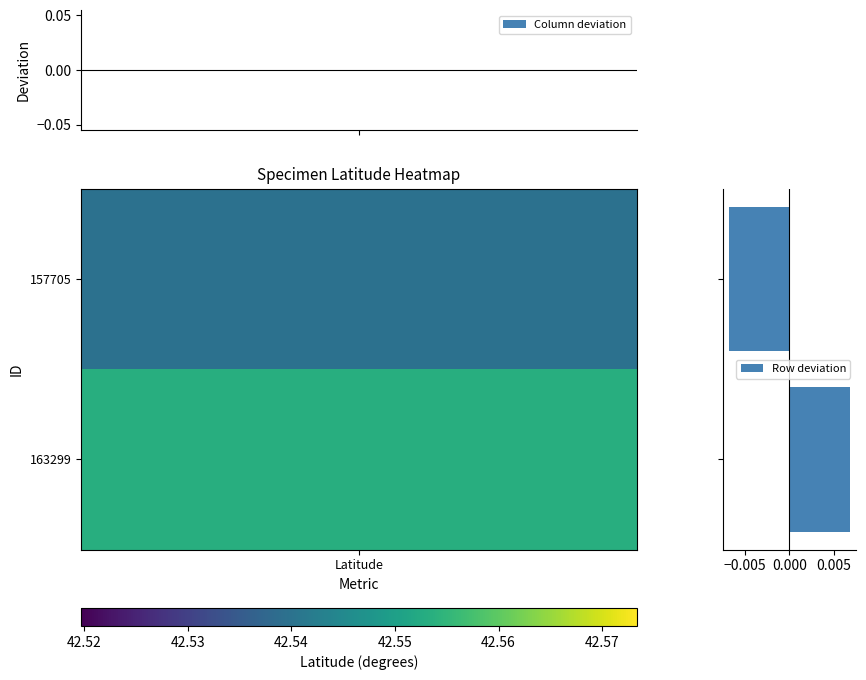

How many series are shown in this chart?

1